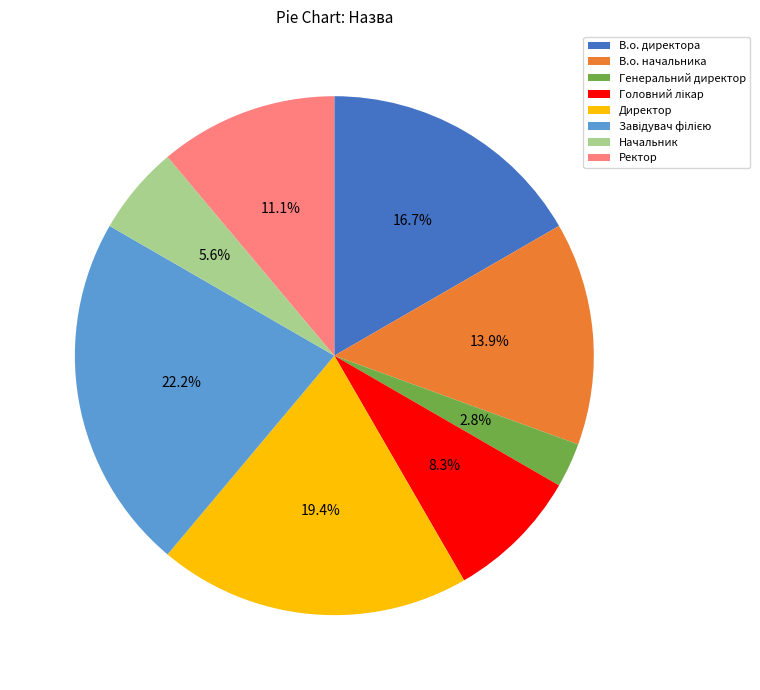

How many segments does this pie chart have?

8